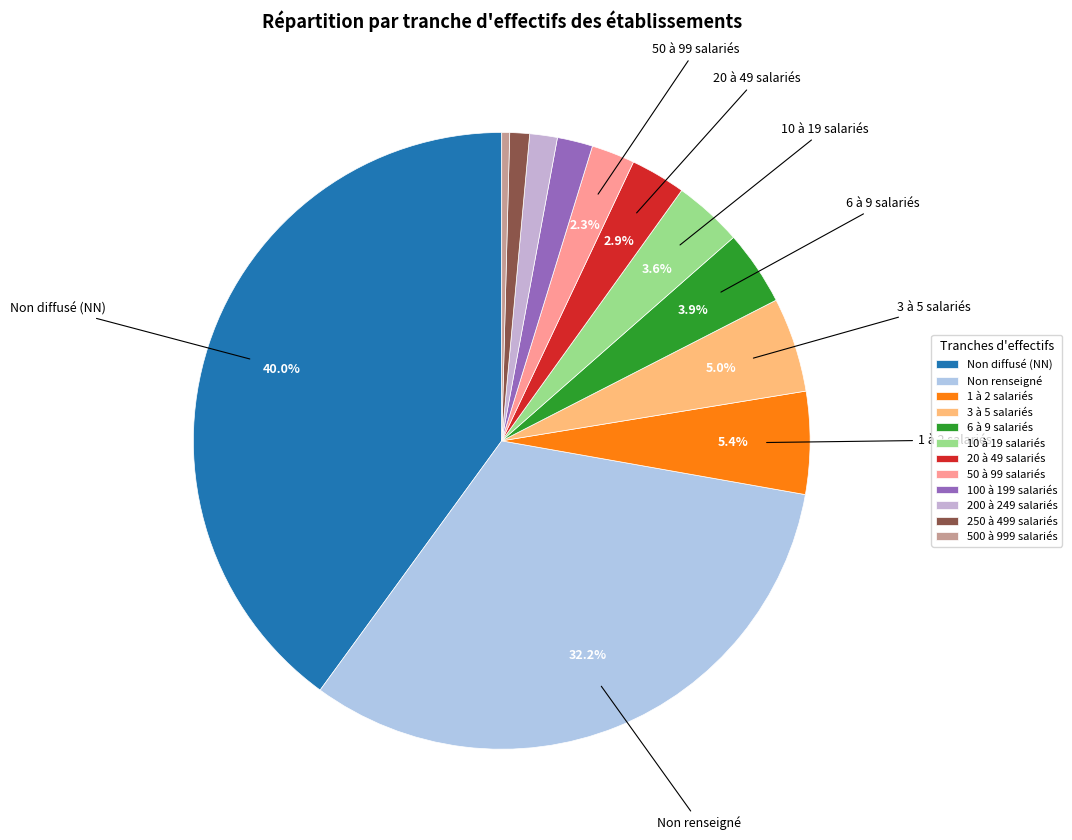

Count the number of slices in the pie.

12